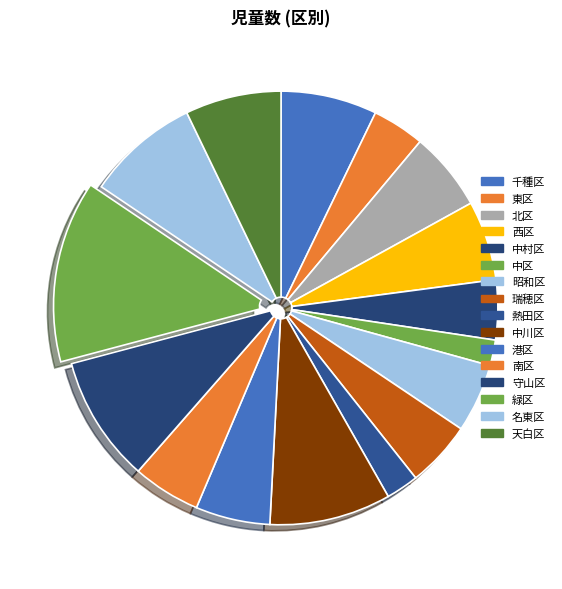

To the nearest percent, what percentage of the pie is 南区?

5%